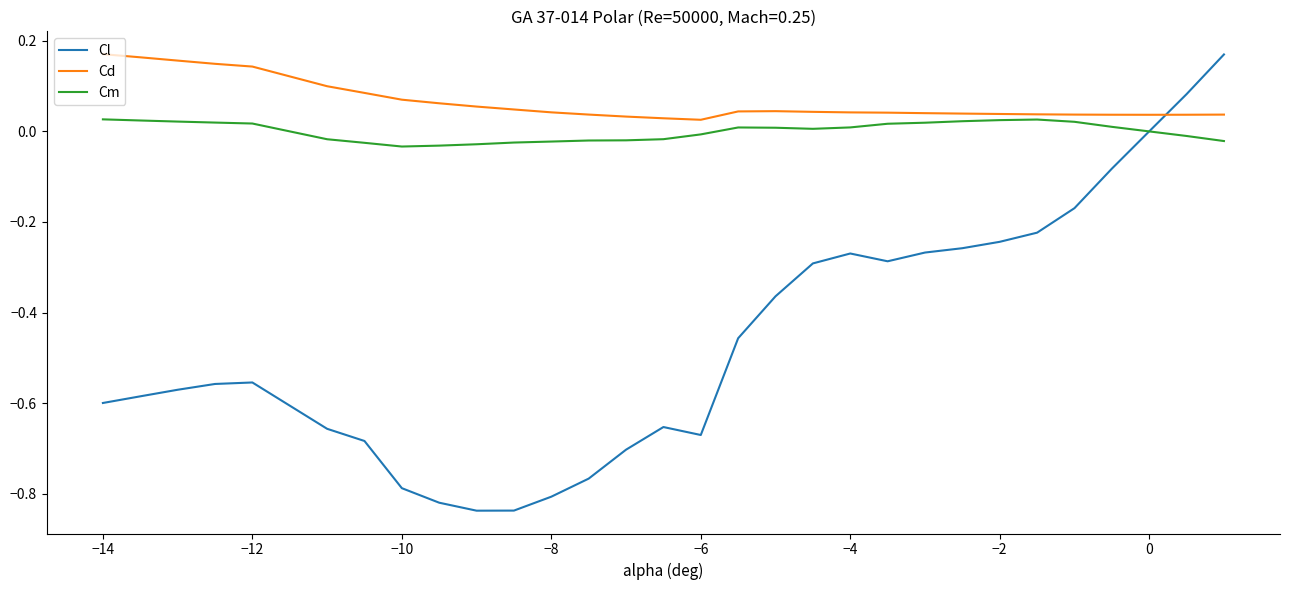

Which series has the largest range (max minus min)?

Cl